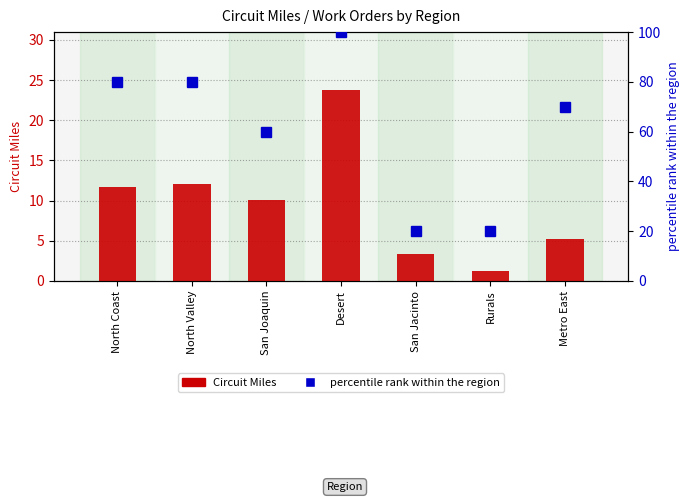

Where is Circuit Miles nearest to the value 12?

North Valley